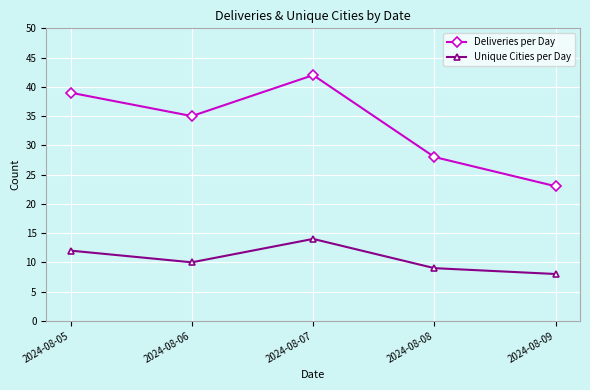

True or false: Unique Cities per Day and Deliveries per Day intersect in this chart.

False